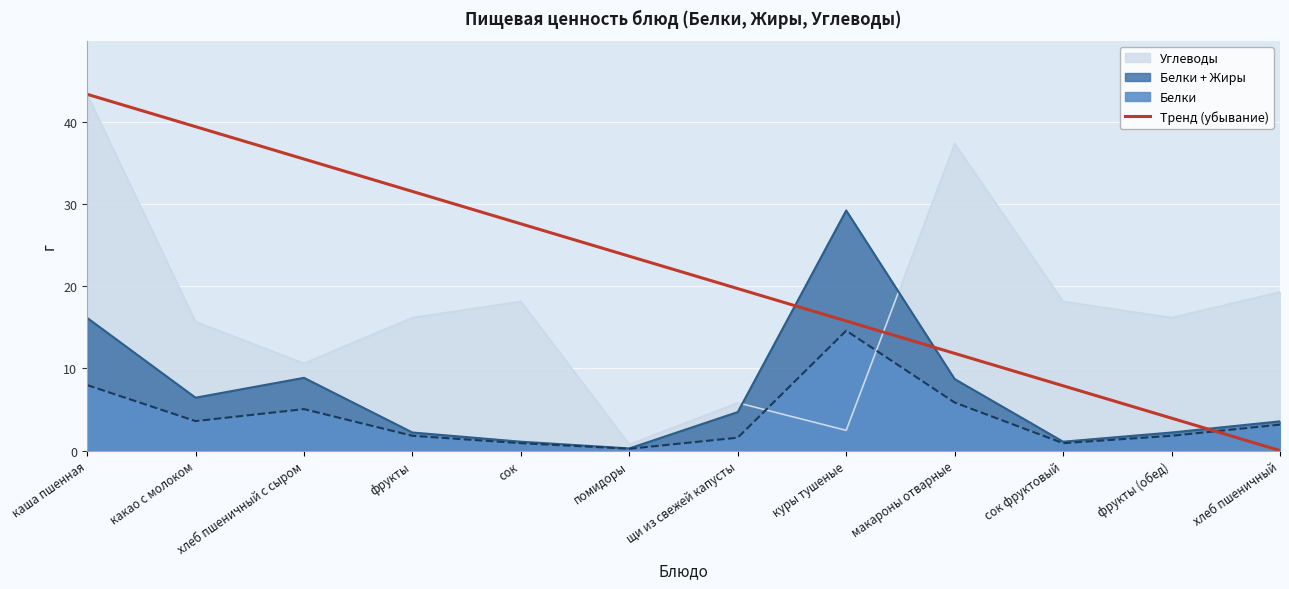

The value at каша пшенная is 43.4. True or false?

True